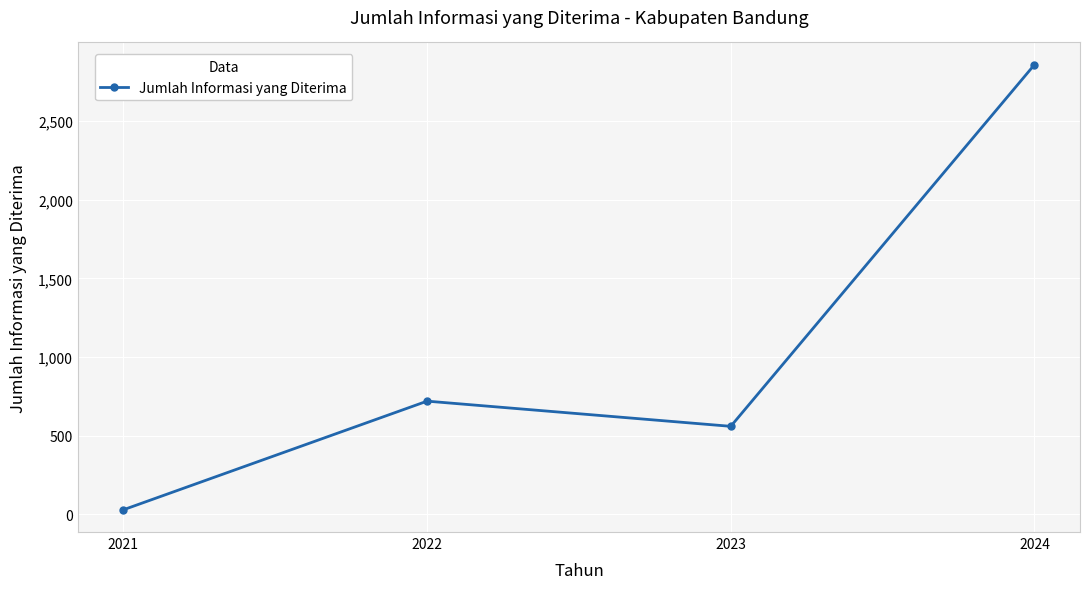

True or false: there are more than 1 points higher than both neighbors.

False